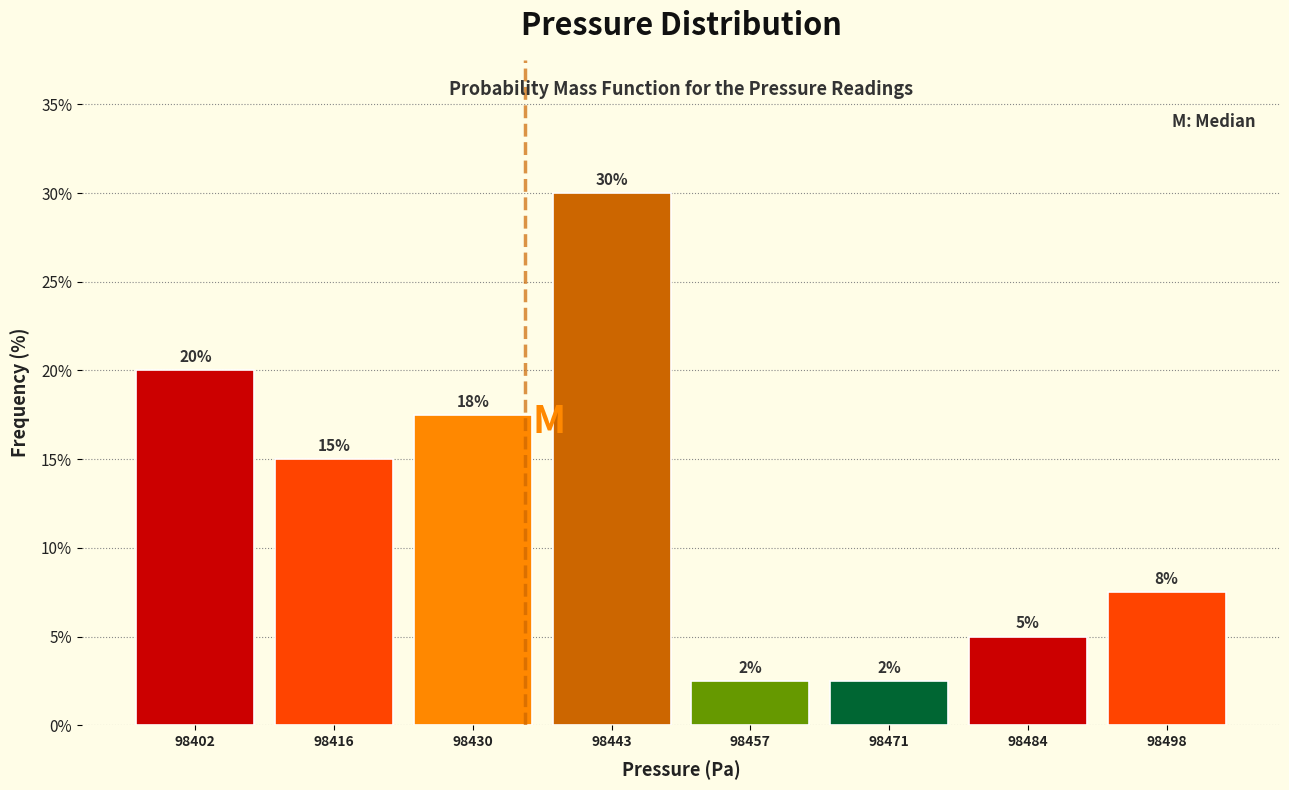

Over which range of the x-axis is the bar tallest?

98436 to 98450